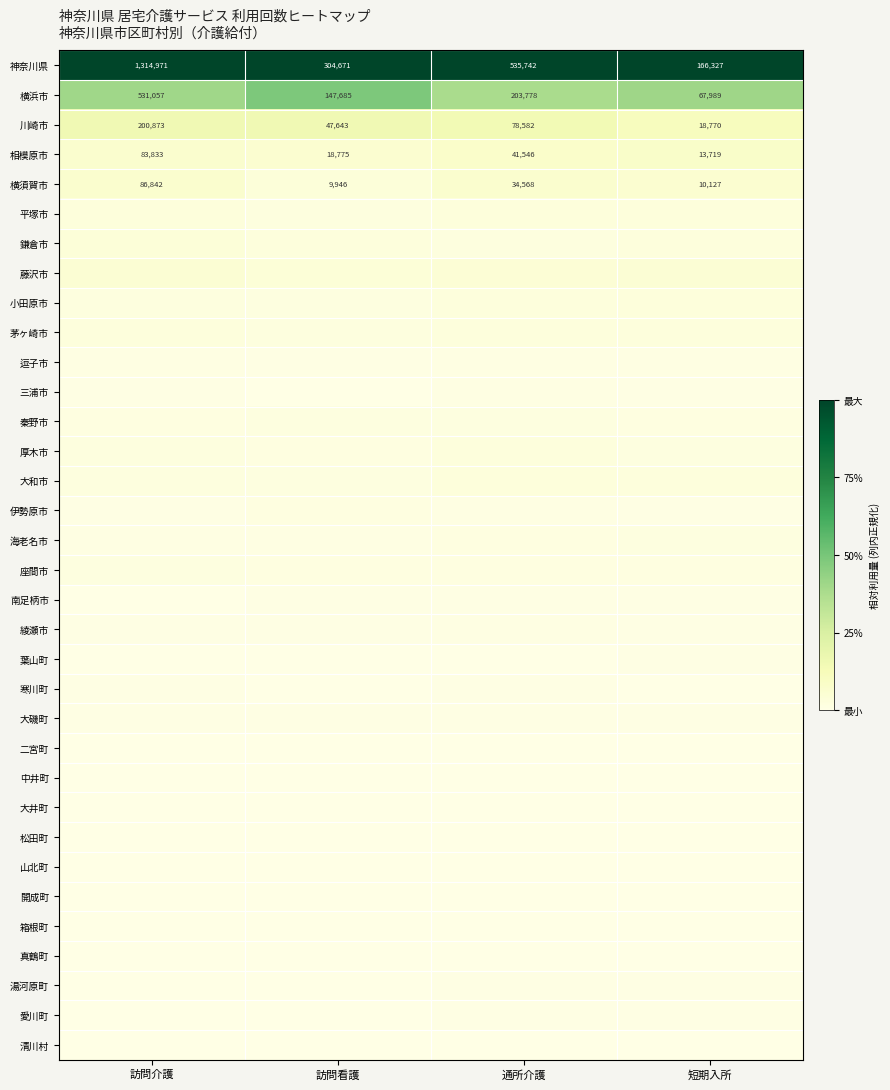

Count the number of data series in this chart.

34